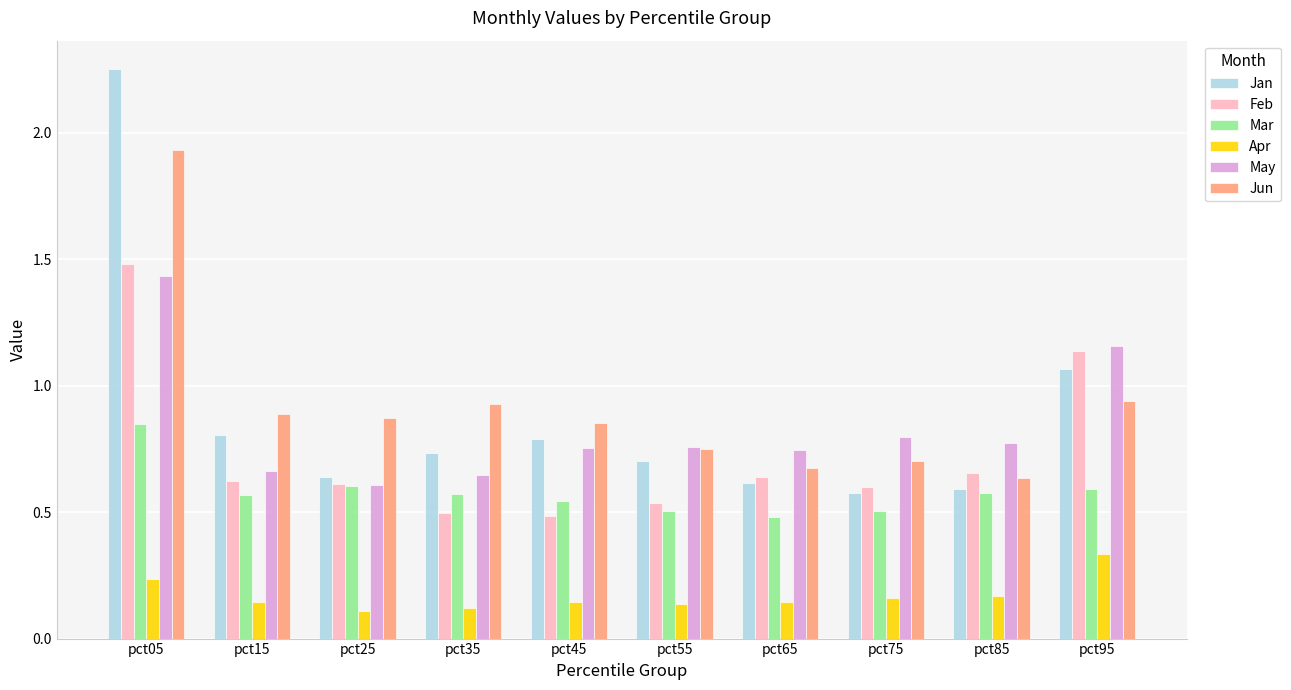

What is the sum of the Apr values at pct65 and pct05?

0.4